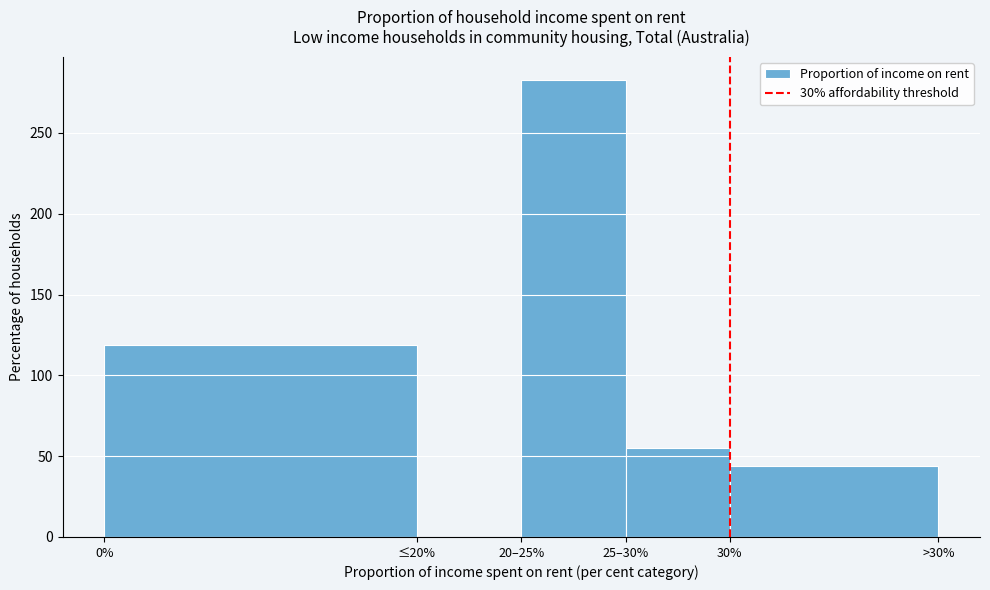

Reading left to right, what are all the values shown in this chart?

0%=119	≤20%=0	20–25%=283	25–30%=55	30%=44